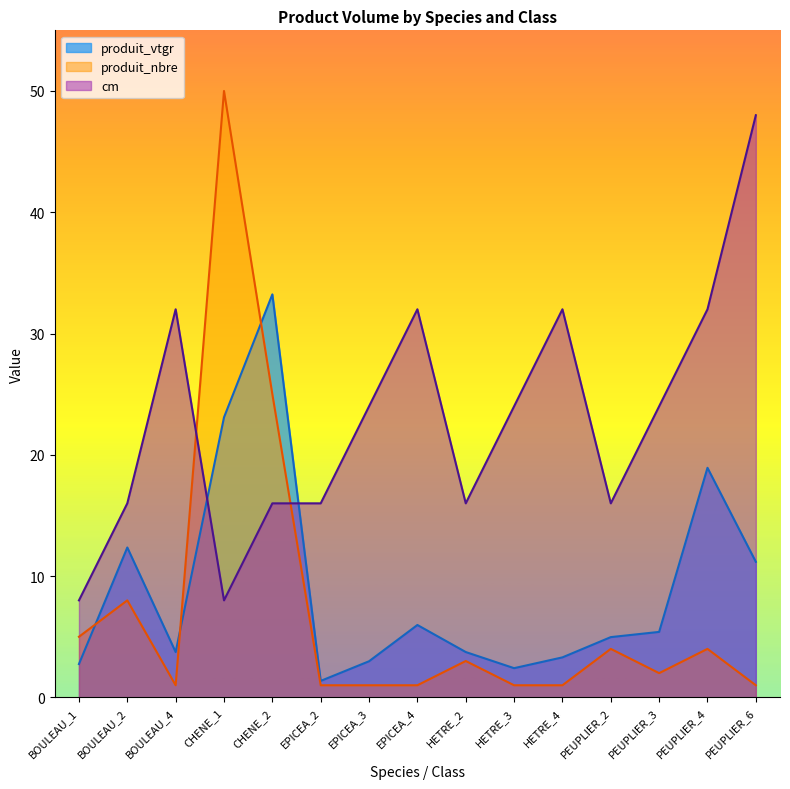

What is the sum of all cm values?

344.0